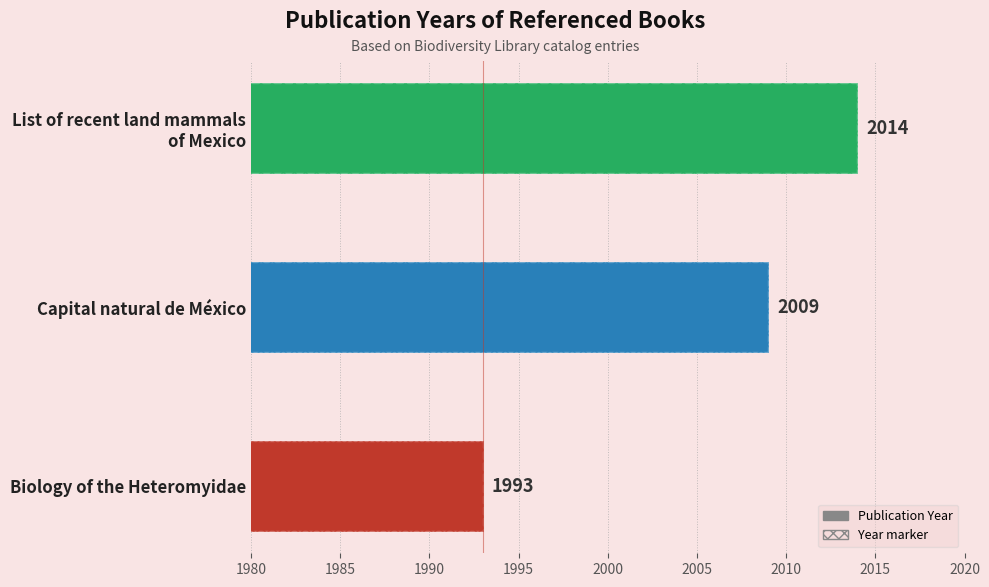

Which has a higher value, Capital natural de México or Biology of the Heteromyidae?

Capital natural de México